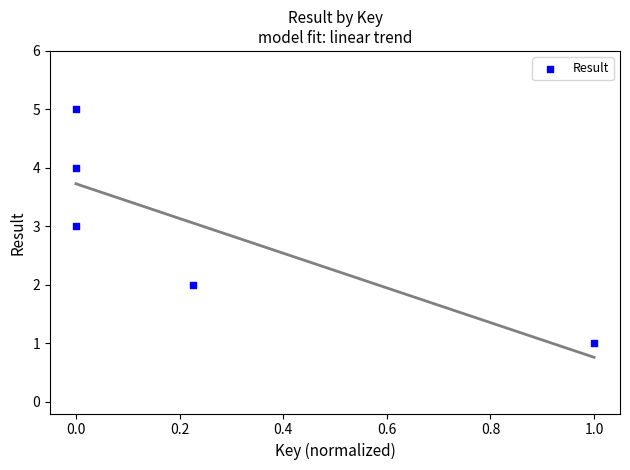

What is the average Y value?

3